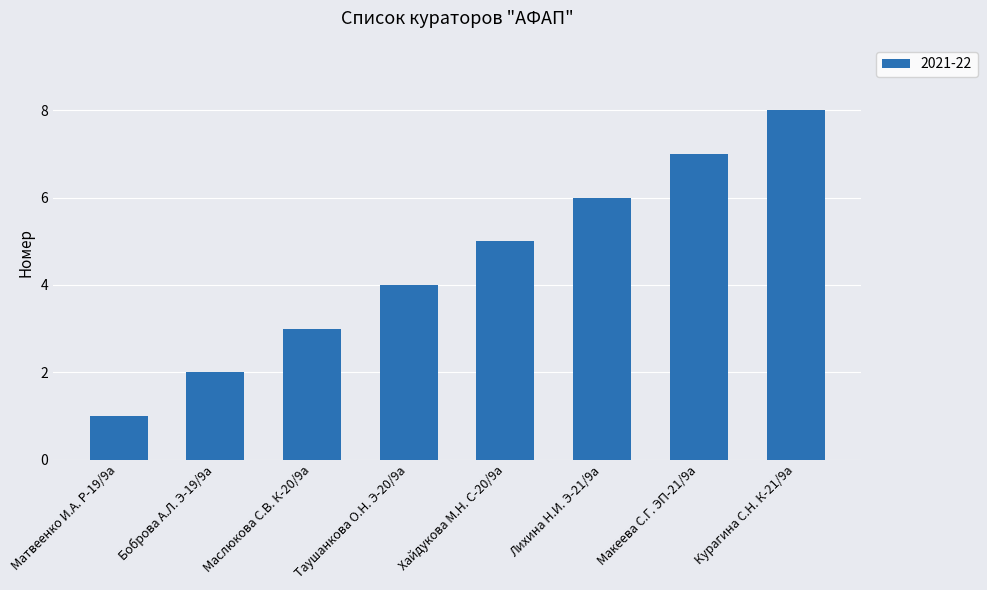

At which label is the value closest to 4?

Таушанкова О.Н. Э-20/9а